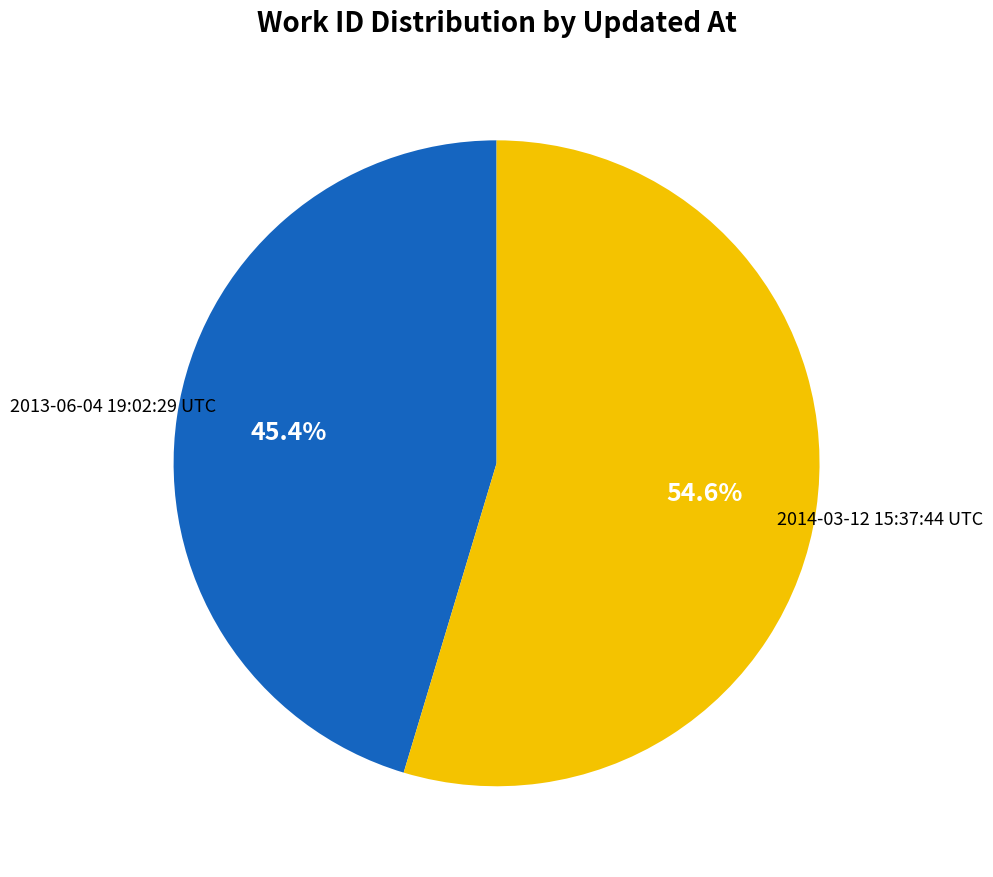

Does any single category account for the majority?

Yes